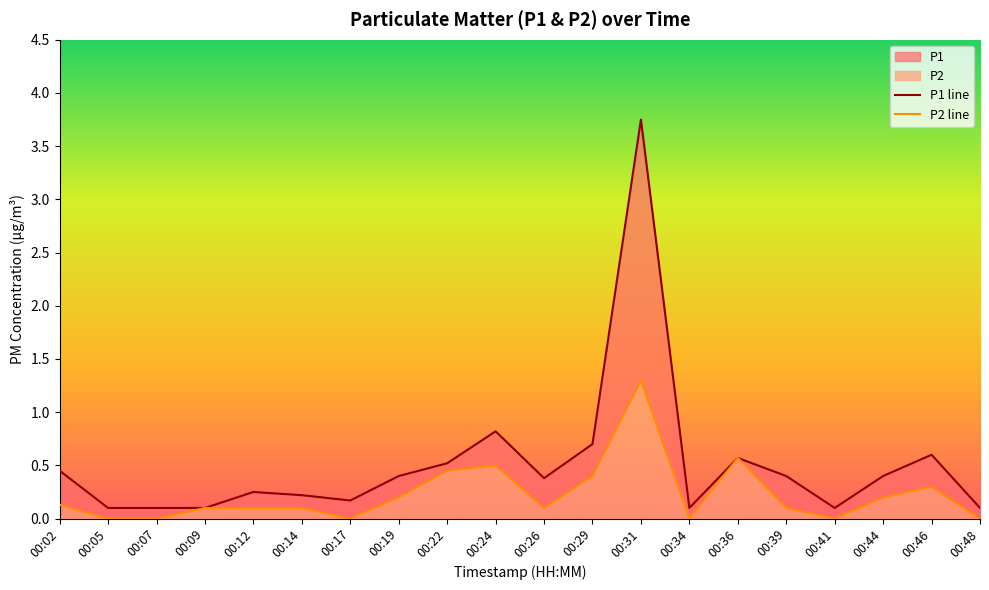

True or false: P1 line has a value of 0.1 at 00:48.

True